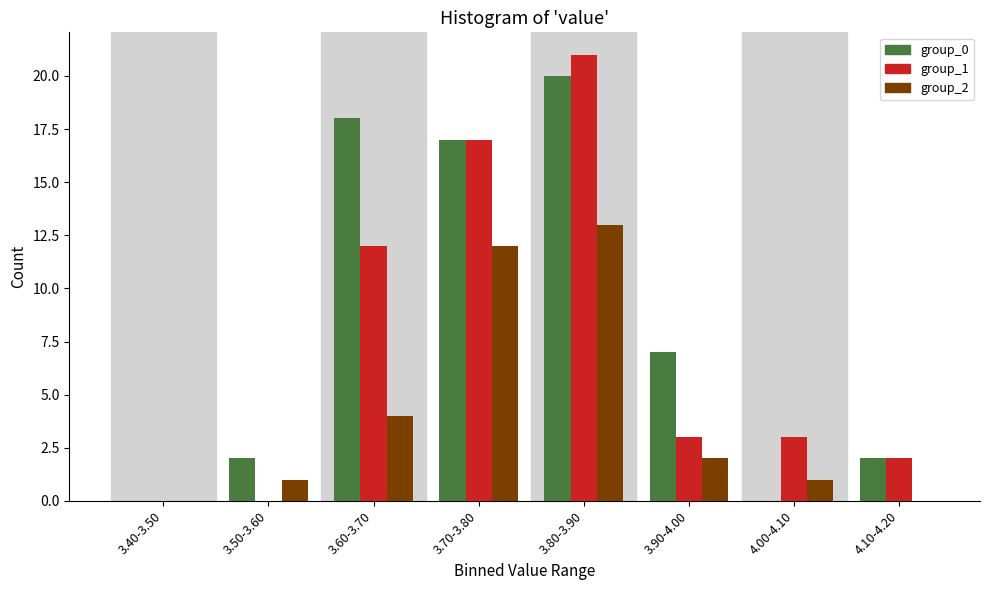

Reading left to right, list all the values displayed in this chart.

group_0: 3.40-3.50=0	3.50-3.60=2	3.60-3.70=18	3.70-3.80=17	3.80-3.90=20	3.90-4.00=7	4.00-4.10=0	4.10-4.20=2
group_1: 3.40-3.50=0	3.50-3.60=0	3.60-3.70=12	3.70-3.80=17	3.80-3.90=21	3.90-4.00=3	4.00-4.10=3	4.10-4.20=2
group_2: 3.40-3.50=0	3.50-3.60=1	3.60-3.70=4	3.70-3.80=12	3.80-3.90=13	3.90-4.00=2	4.00-4.10=1	4.10-4.20=0